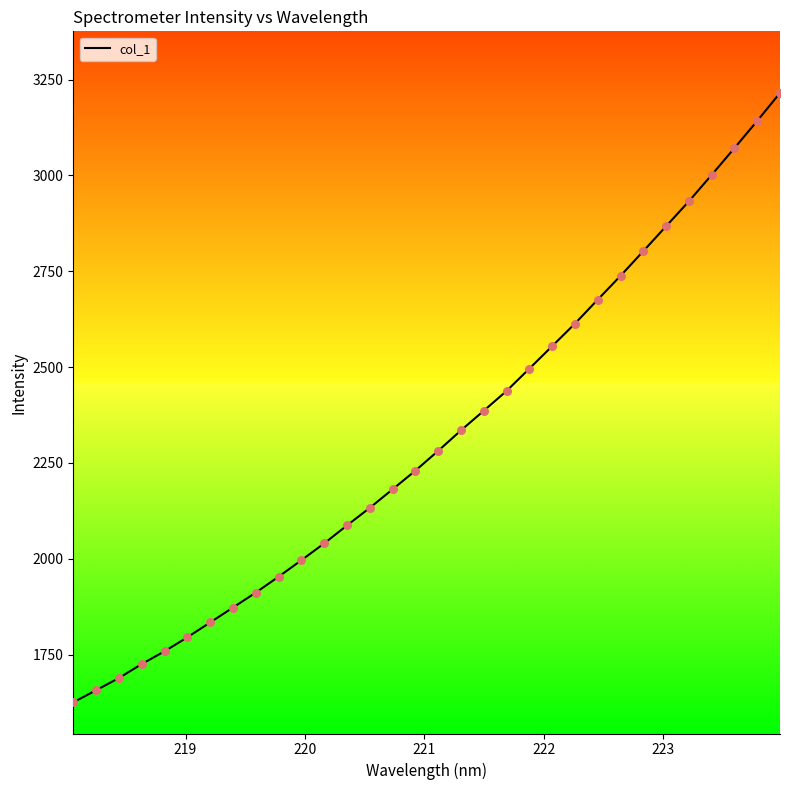

What is the difference between the maximum and minimum values?

1589.9